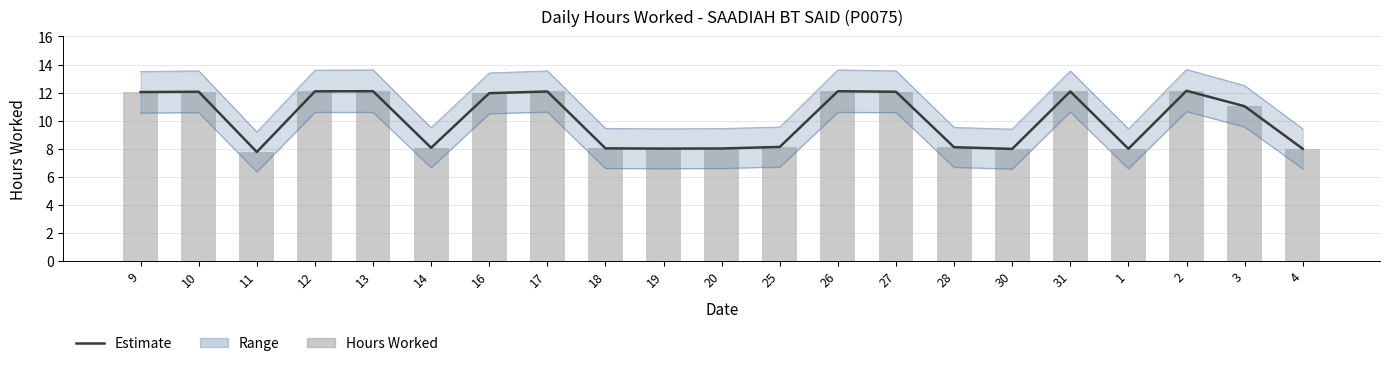

What is the smallest value displayed?

7.8